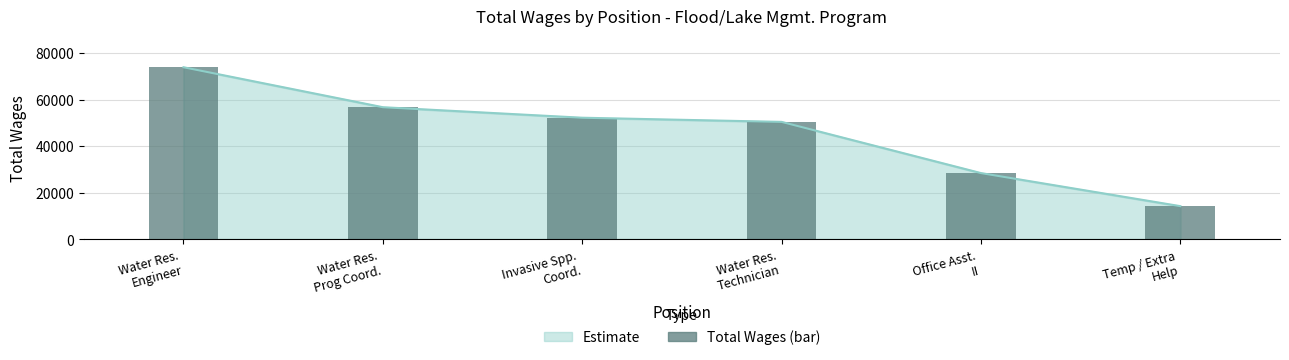

Rank the categories by value from highest to lowest.

Water Res.
Engineer, Water Res.
Prog Coord., Invasive Spp.
Coord., Water Res.
Technician, Office Asst.
II, Temp / Extra
Help